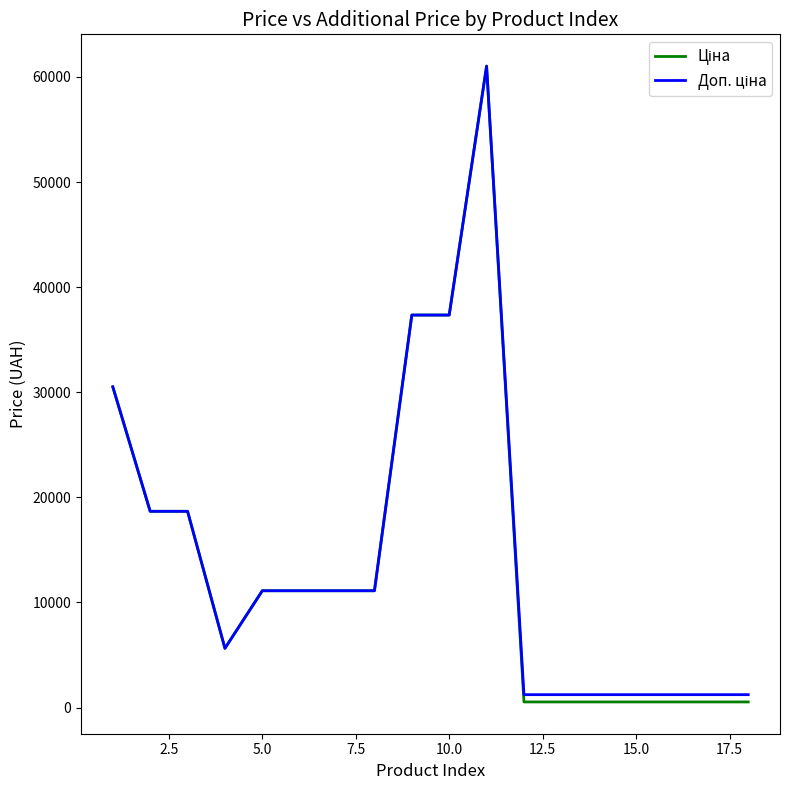

How many lines are shown in the chart?

2